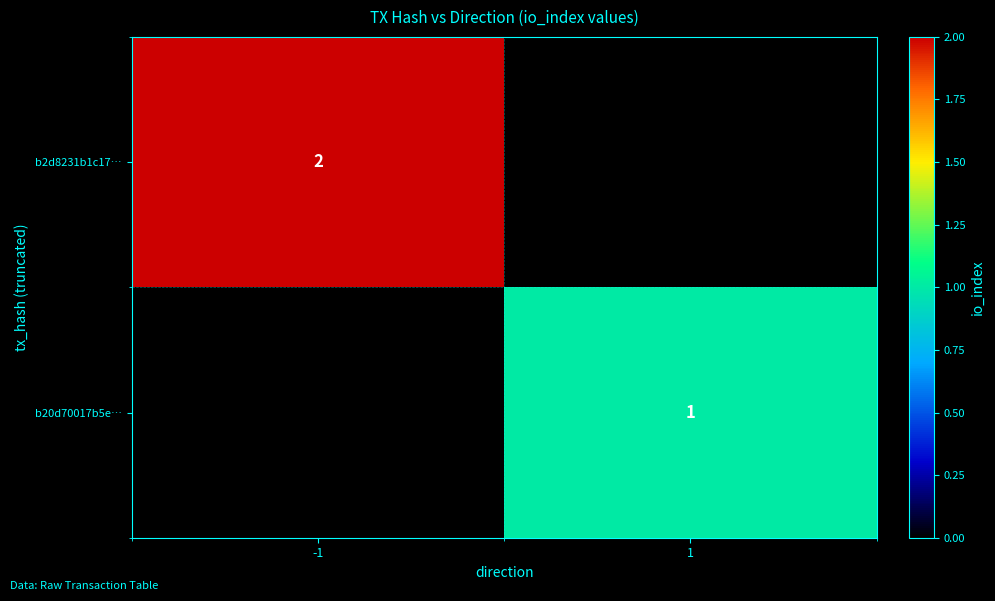

Count the number of data series in this chart.

2